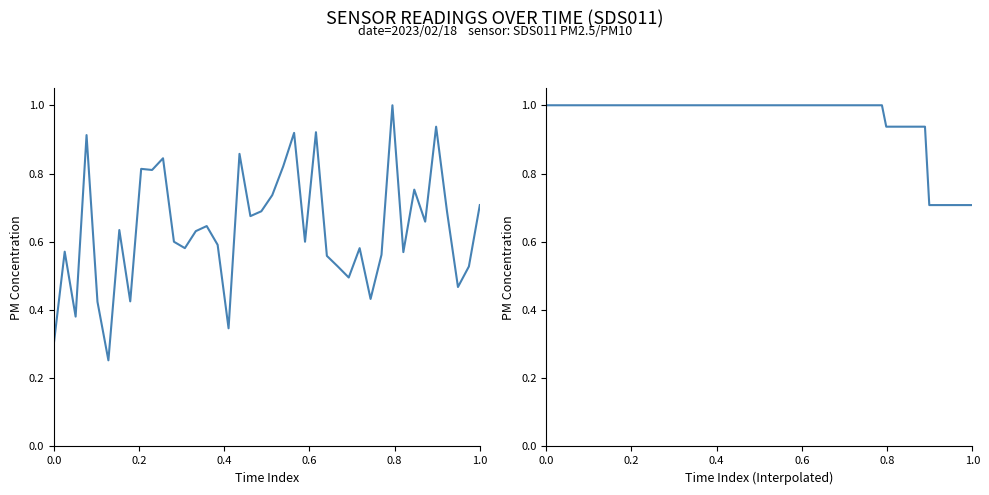

What value does the data have at 01:35?

0.5